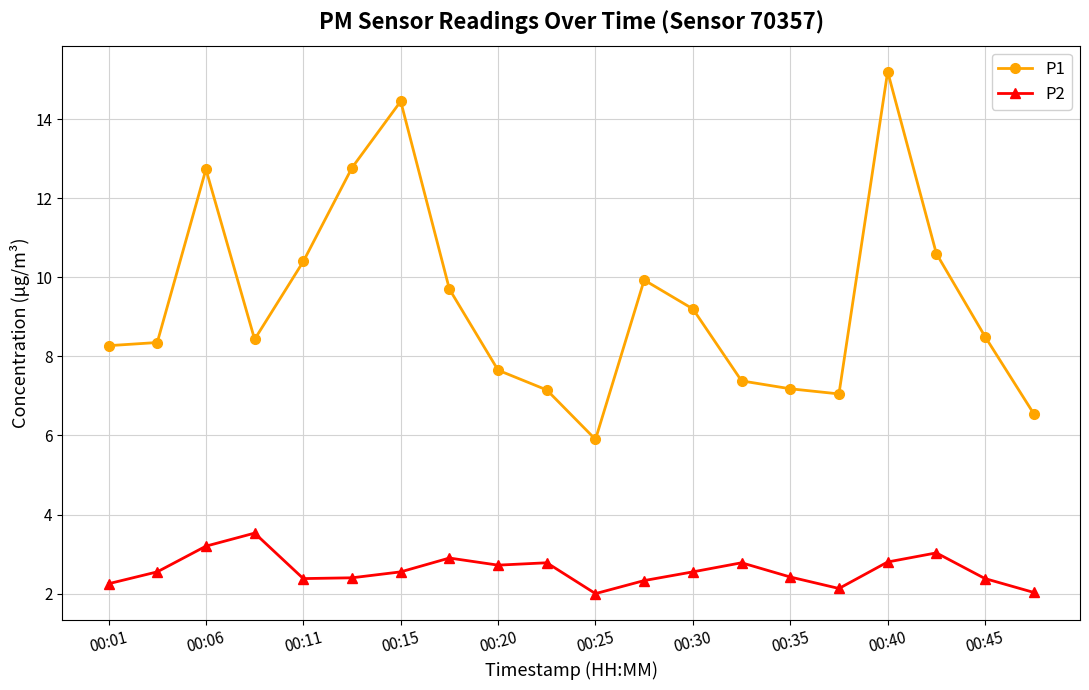

What are all the series names shown in the legend?

P1, P2